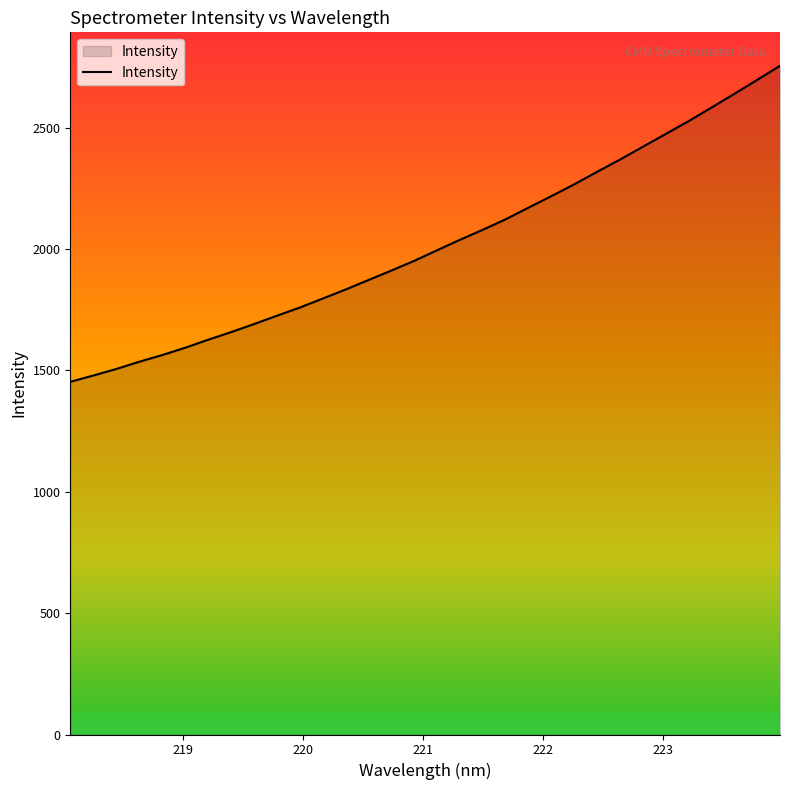

What is the greatest value displayed?

2754.8